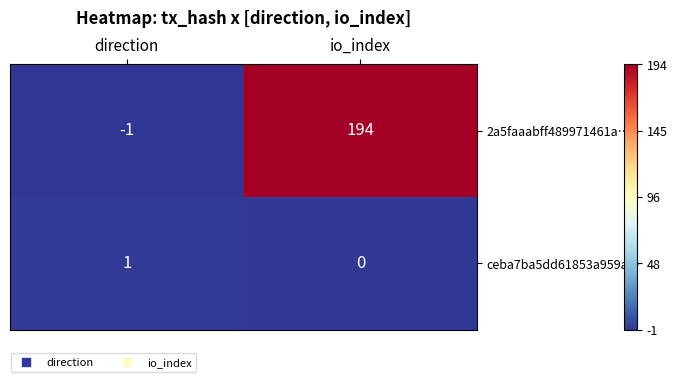

True or false: ceba7ba5dd61853a959a… has a value of 0 at io_index.

True